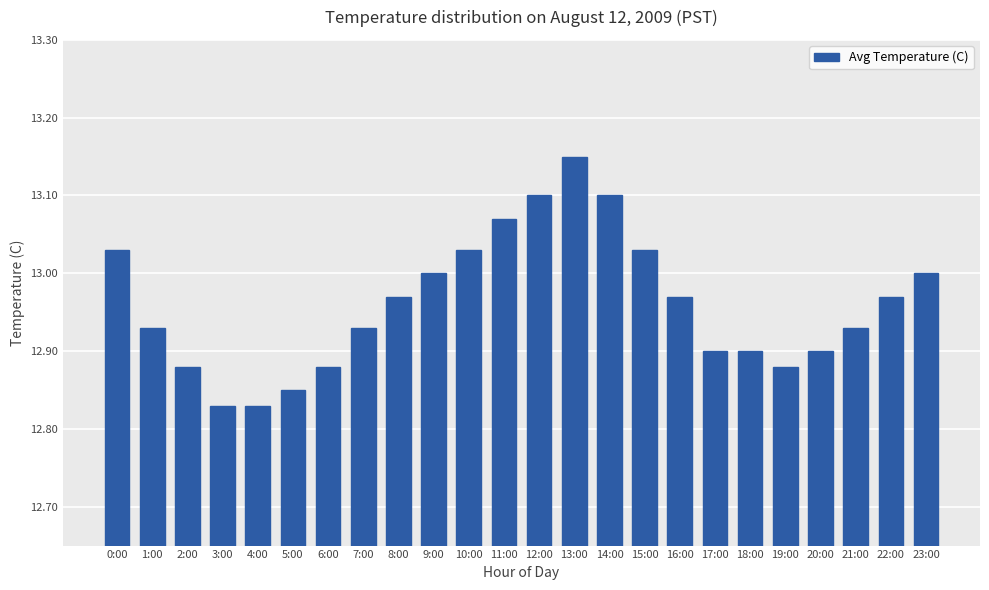

Which label corresponds to the largest value in the chart?

13:00